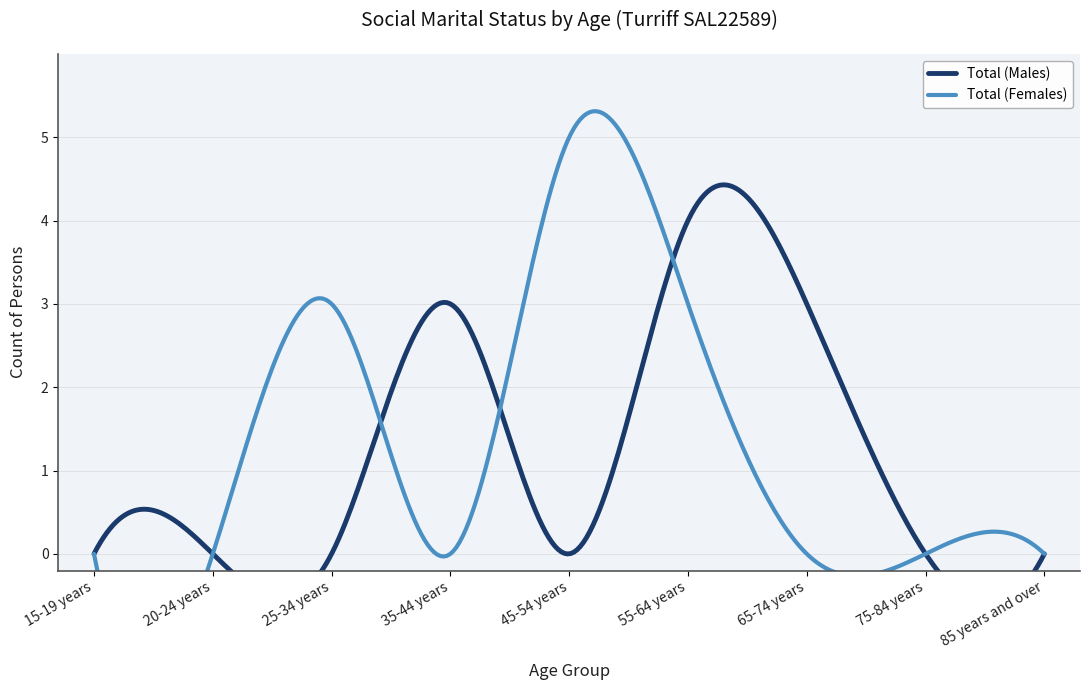

What are all the series names shown in the legend?

Total (Males), Total (Females)